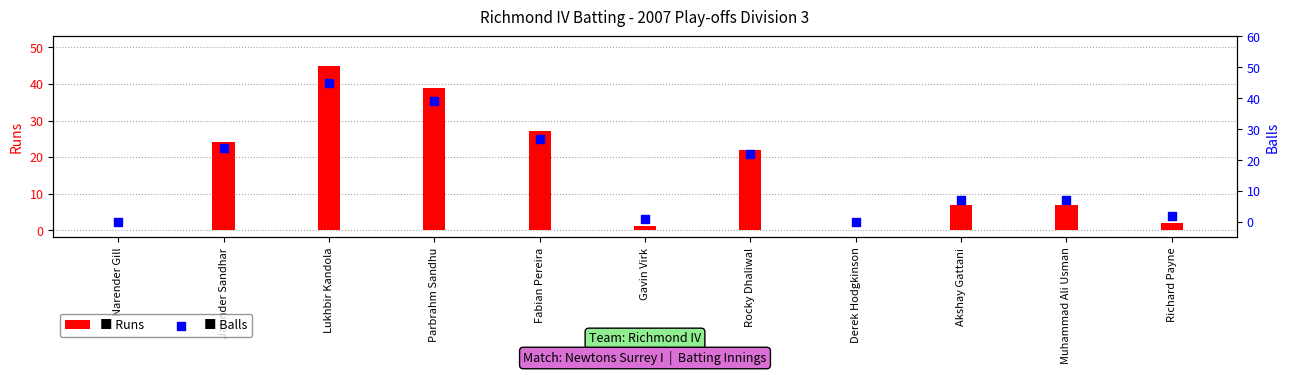

At which category is the sum across all series the highest?

Lukhbir Kandola